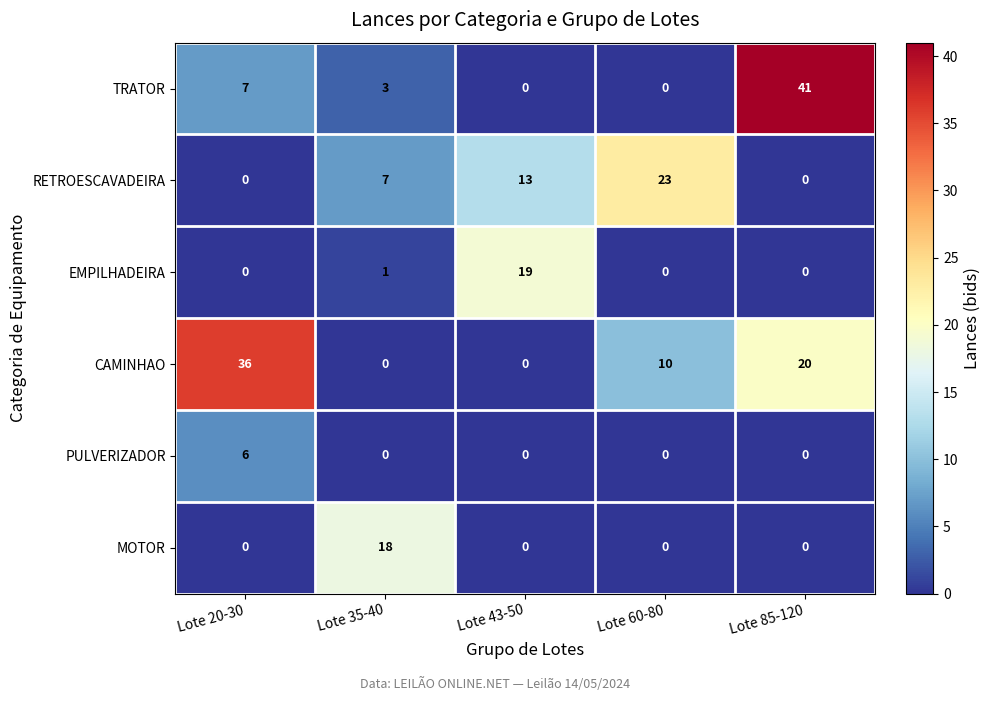

Reading left to right, list all the values displayed in this chart.

TRATOR: Lote 20-30=7	Lote 35-40=3	Lote 43-50=0	Lote 60-80=0	Lote 85-120=41
RETROESCAVADEIRA: Lote 20-30=0	Lote 35-40=7	Lote 43-50=13	Lote 60-80=23	Lote 85-120=0
EMPILHADEIRA: Lote 20-30=0	Lote 35-40=1	Lote 43-50=19	Lote 60-80=0	Lote 85-120=0
CAMINHAO: Lote 20-30=36	Lote 35-40=0	Lote 43-50=0	Lote 60-80=10	Lote 85-120=20
PULVERIZADOR: Lote 20-30=6	Lote 35-40=0	Lote 43-50=0	Lote 60-80=0	Lote 85-120=0
MOTOR: Lote 20-30=0	Lote 35-40=18	Lote 43-50=0	Lote 60-80=0	Lote 85-120=0